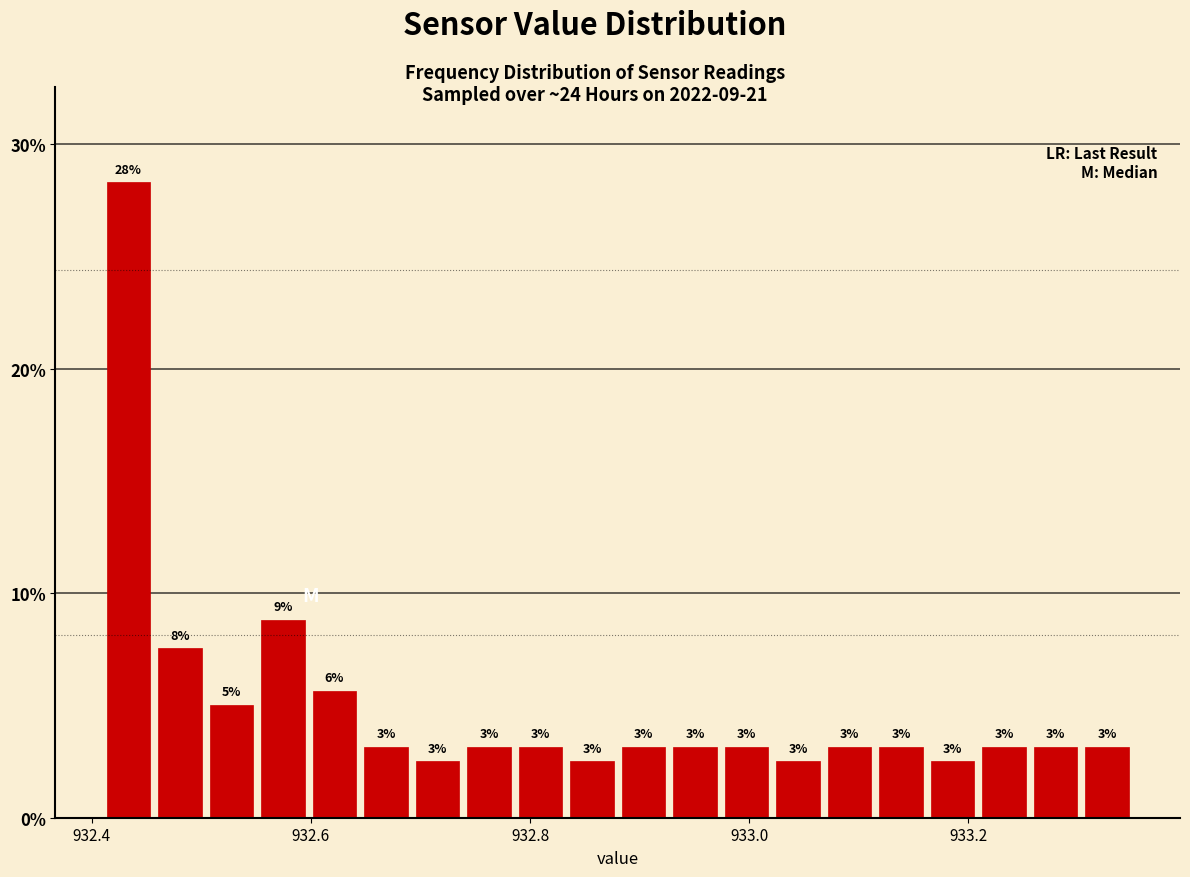

Around what value on the x-axis is the tallest bar? Give the approximate position of its centre, as read against the axis.

932.44